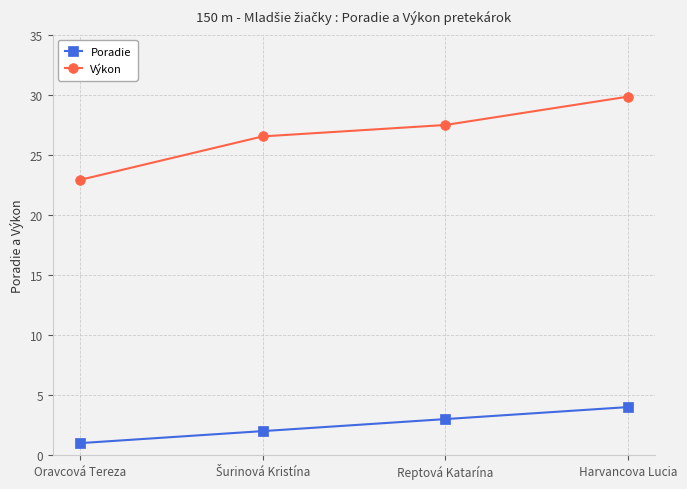

True or false: Poradie has a value of 4.5 at Reptová Katarína.

False